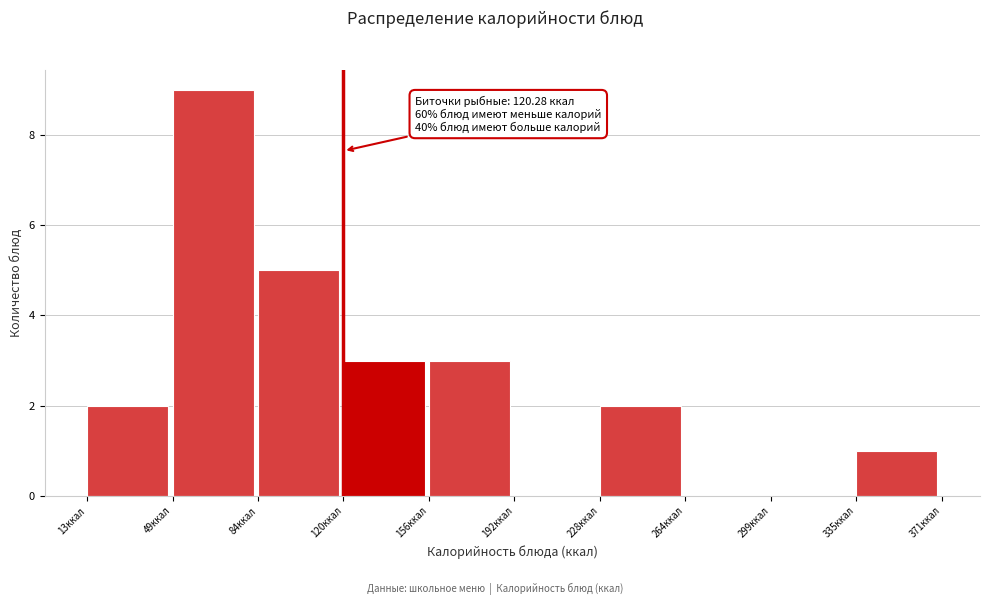

Over which range of the x-axis is the bar tallest?

50 to 85